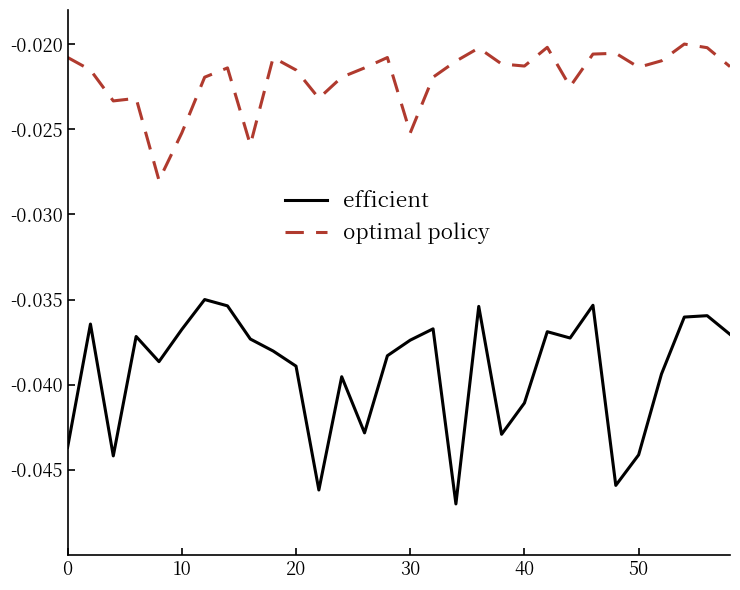

True or false: efficient and optimal policy cross at least once.

False